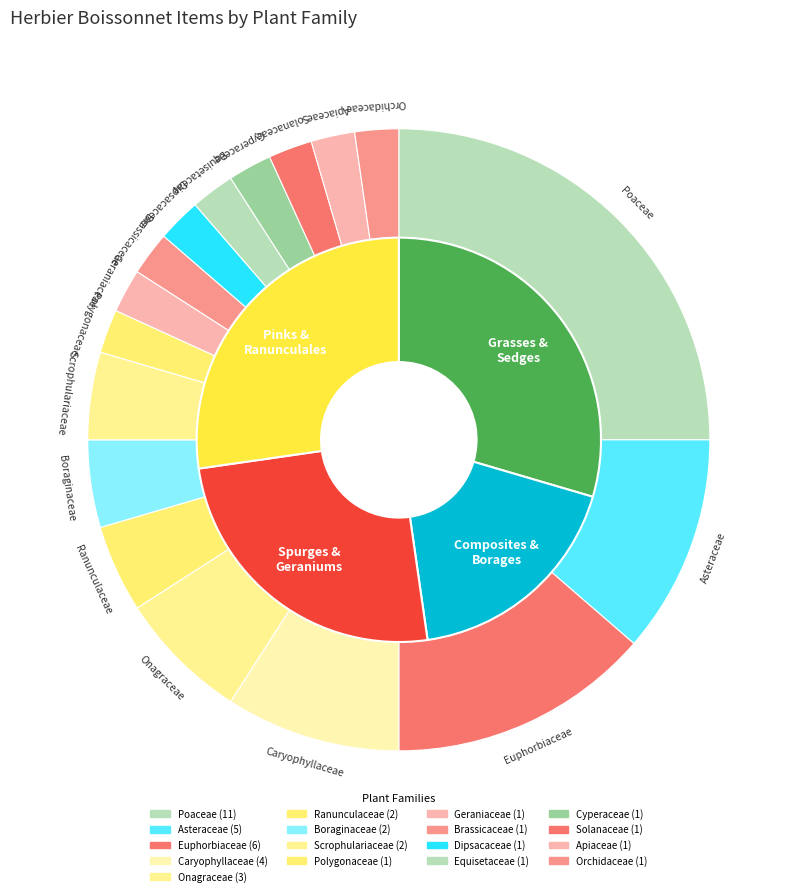

Which has a higher value, Equisetaceae or Solanaceae?

Equisetaceae